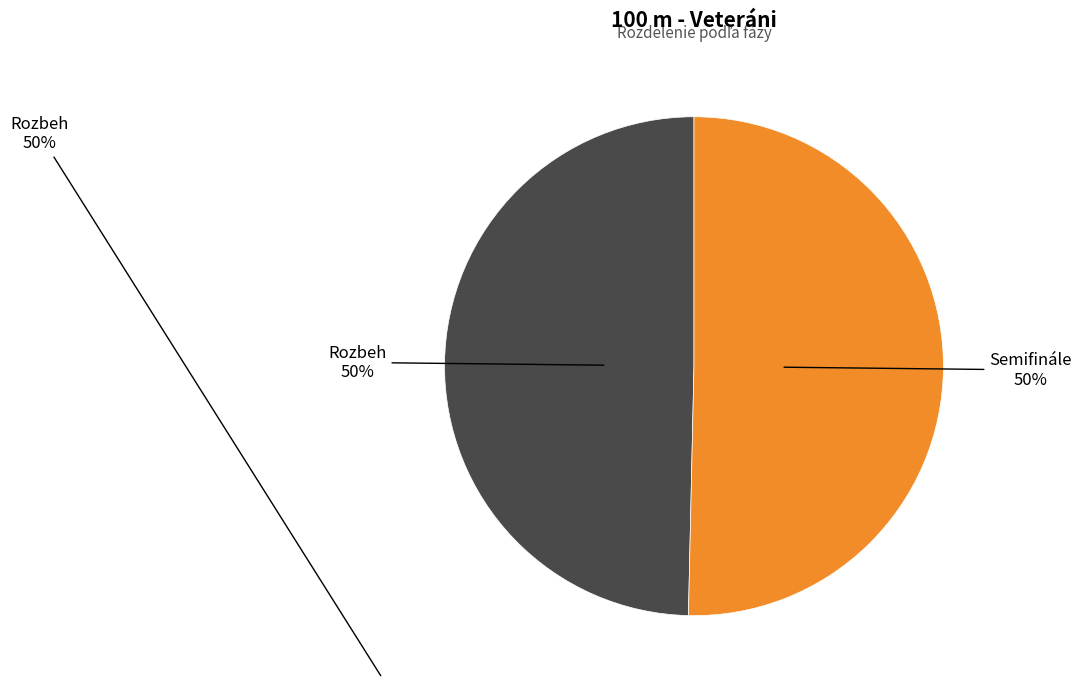

To the nearest percent, what is the average slice percentage?

50%